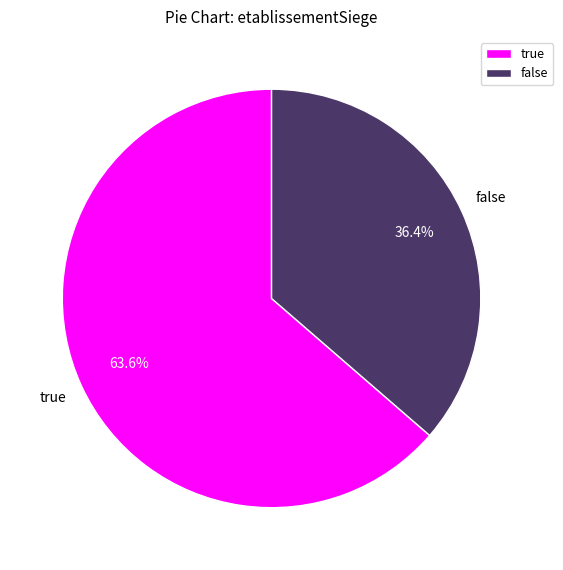

Between false and true, which is larger?

true